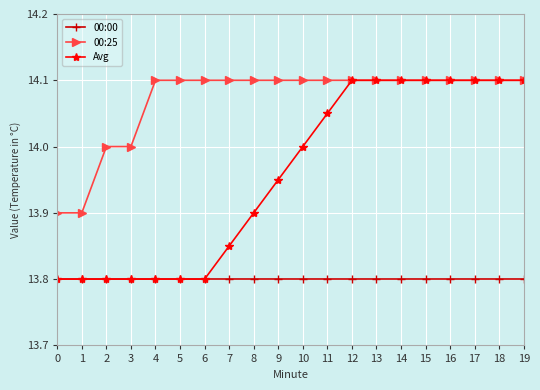

Which series changed the most between 9 and 14?

Avg